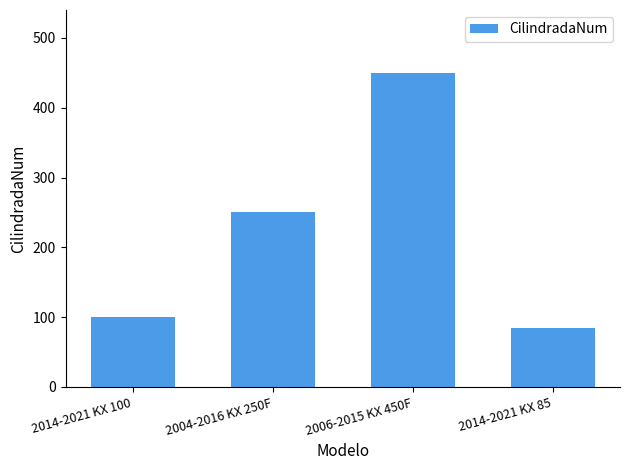

What is the difference between the maximum and minimum values?

365